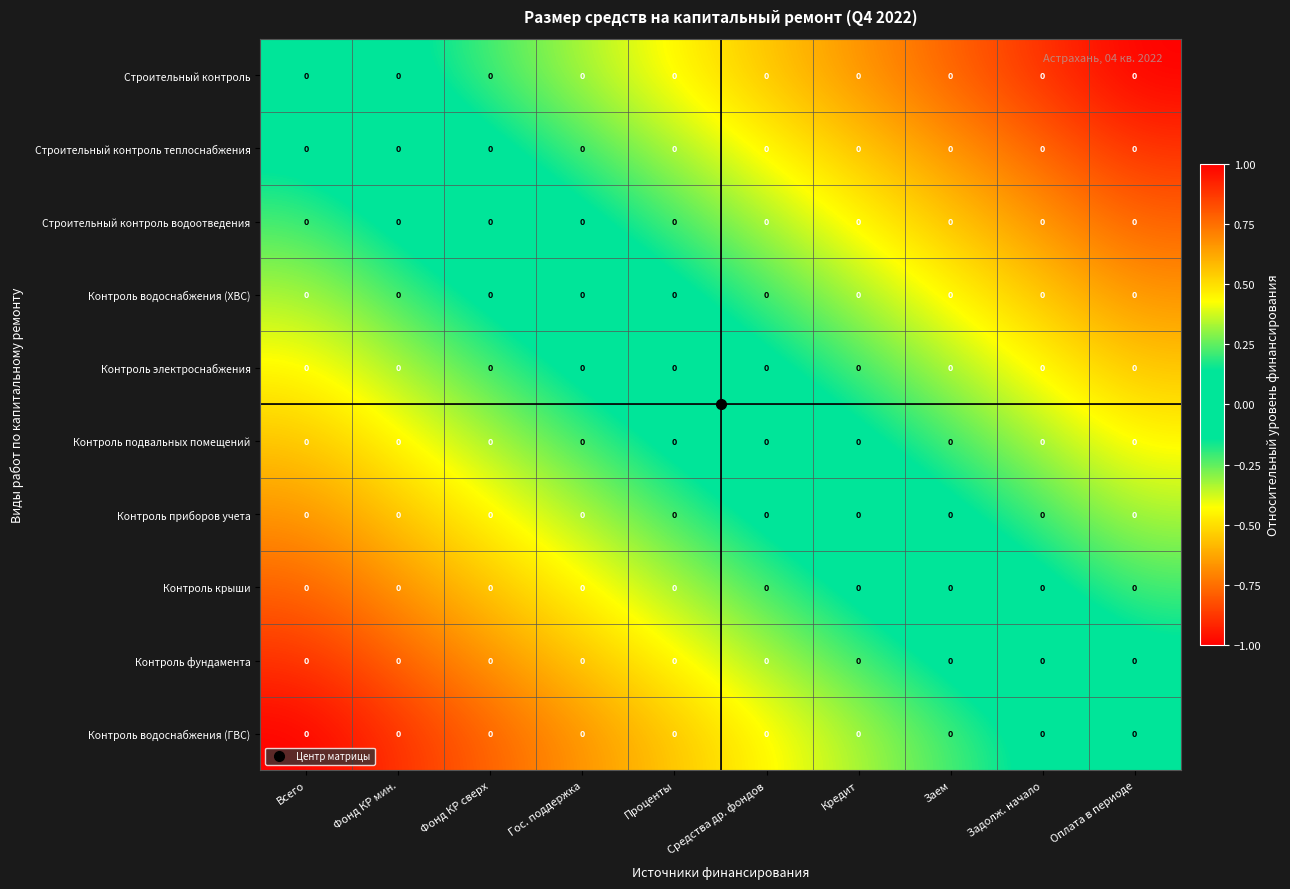

Reading right to left, transcribe all the data shown in this chart.

Строительный контроль: Оплата в периоде=0.0	Задолж. начало=0.0	Заем=0.0	Кредит=0.0	Средства др. фондов=0.0	Проценты=0.0	Гос. поддержка=0.0	Фонд КР сверх=0.0	Фонд КР мин.=0.0	Всего=0.0
Строительный контроль теплоснабжения: Оплата в периоде=0.0	Задолж. начало=0.0	Заем=0.0	Кредит=0.0	Средства др. фондов=0.0	Проценты=0.0	Гос. поддержка=0.0	Фонд КР сверх=0.0	Фонд КР мин.=0.0	Всего=0.0
Строительный контроль водоотведения: Оплата в периоде=0.0	Задолж. начало=0.0	Заем=0.0	Кредит=0.0	Средства др. фондов=0.0	Проценты=0.0	Гос. поддержка=0.0	Фонд КР сверх=0.0	Фонд КР мин.=0.0	Всего=0.0
Контроль водоснабжения (ХВС): Оплата в периоде=0.0	Задолж. начало=0.0	Заем=0.0	Кредит=0.0	Средства др. фондов=0.0	Проценты=0.0	Гос. поддержка=0.0	Фонд КР сверх=0.0	Фонд КР мин.=0.0	Всего=0.0
Контроль электроснабжения: Оплата в периоде=0.0	Задолж. начало=0.0	Заем=0.0	Кредит=0.0	Средства др. фондов=0.0	Проценты=0.0	Гос. поддержка=0.0	Фонд КР сверх=0.0	Фонд КР мин.=0.0	Всего=0.0
Контроль подвальных помещений: Оплата в периоде=0.0	Задолж. начало=0.0	Заем=0.0	Кредит=0.0	Средства др. фондов=0.0	Проценты=0.0	Гос. поддержка=0.0	Фонд КР сверх=0.0	Фонд КР мин.=0.0	Всего=0.0
Контроль приборов учета: Оплата в периоде=0.0	Задолж. начало=0.0	Заем=0.0	Кредит=0.0	Средства др. фондов=0.0	Проценты=0.0	Гос. поддержка=0.0	Фонд КР сверх=0.0	Фонд КР мин.=0.0	Всего=0.0
Контроль крыши: Оплата в периоде=0.0	Задолж. начало=0.0	Заем=0.0	Кредит=0.0	Средства др. фондов=0.0	Проценты=0.0	Гос. поддержка=0.0	Фонд КР сверх=0.0	Фонд КР мин.=0.0	Всего=0.0
Контроль фундамента: Оплата в периоде=0.0	Задолж. начало=0.0	Заем=0.0	Кредит=0.0	Средства др. фондов=0.0	Проценты=0.0	Гос. поддержка=0.0	Фонд КР сверх=0.0	Фонд КР мин.=0.0	Всего=0.0
Контроль водоснабжения (ГВС): Оплата в периоде=0.0	Задолж. начало=0.0	Заем=0.0	Кредит=0.0	Средства др. фондов=0.0	Проценты=0.0	Гос. поддержка=0.0	Фонд КР сверх=0.0	Фонд КР мин.=0.0	Всего=0.0